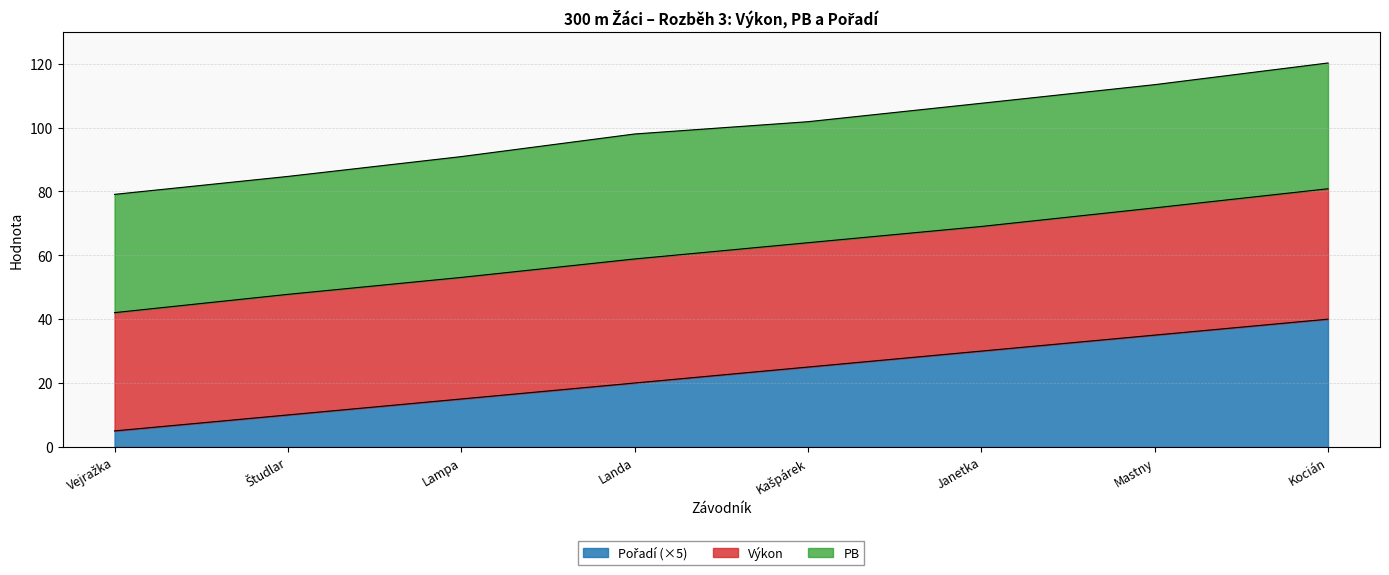

What is the total value across all series at Kocián?

120.2